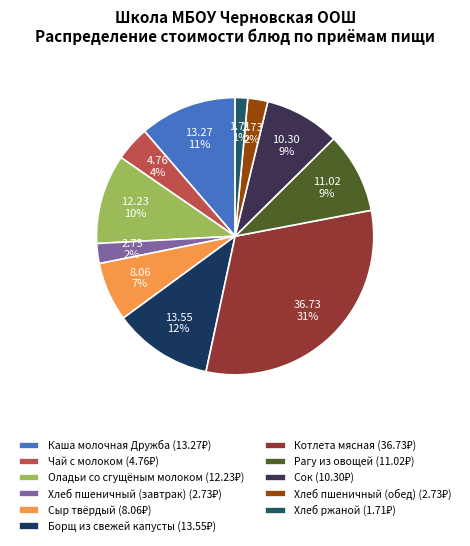

Rank the categories by value from highest to lowest.

Котлета мясная, Борщ из свежей капусты, Каша молочная Дружба, Оладьи со сгущёным молоком, Рагу из овощей, Сок, Сыр твёрдый, Чай с молоком, Хлеб пшеничный (завтрак), Хлеб пшеничный (обед), Хлеб ржаной